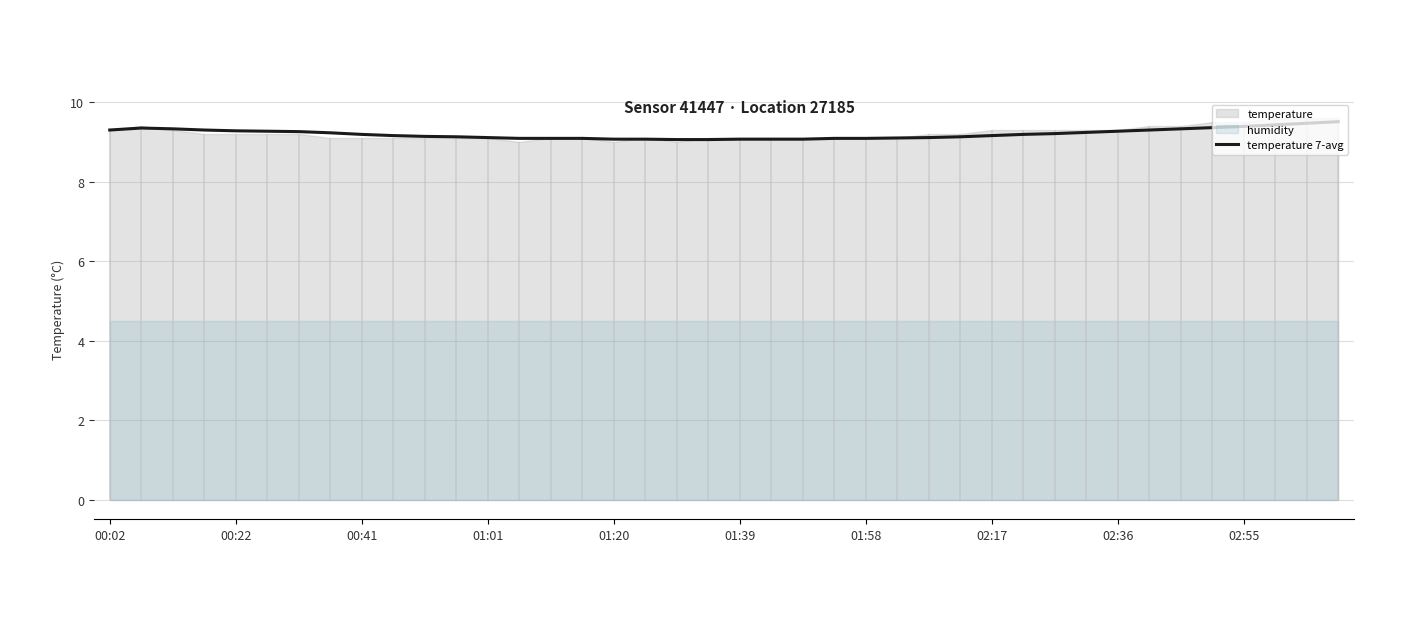

The value of temperature 7-avg at 01:01 is 9.1. True or false?

True